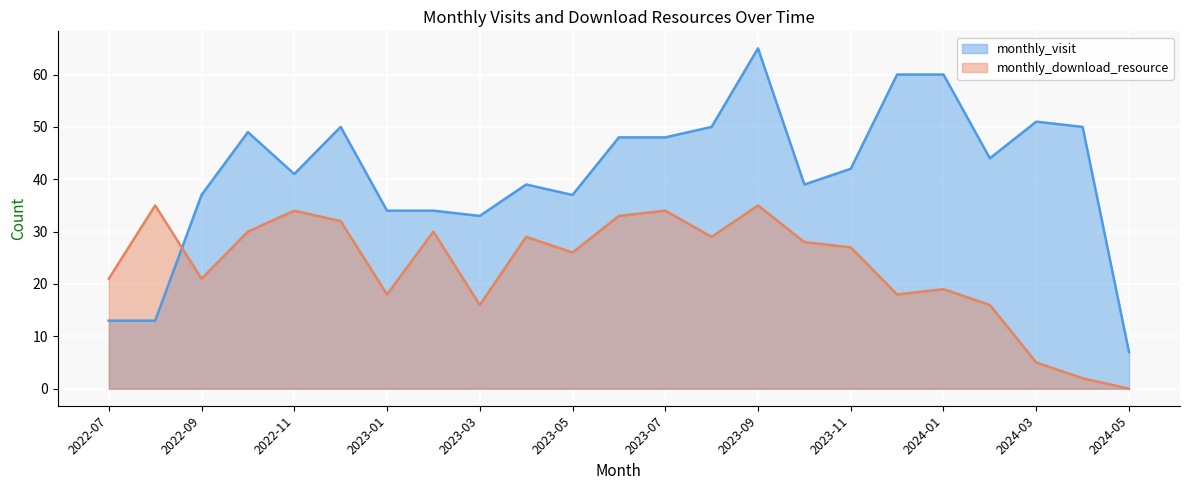

What is the label of the 23rd point from the left?

2024-05